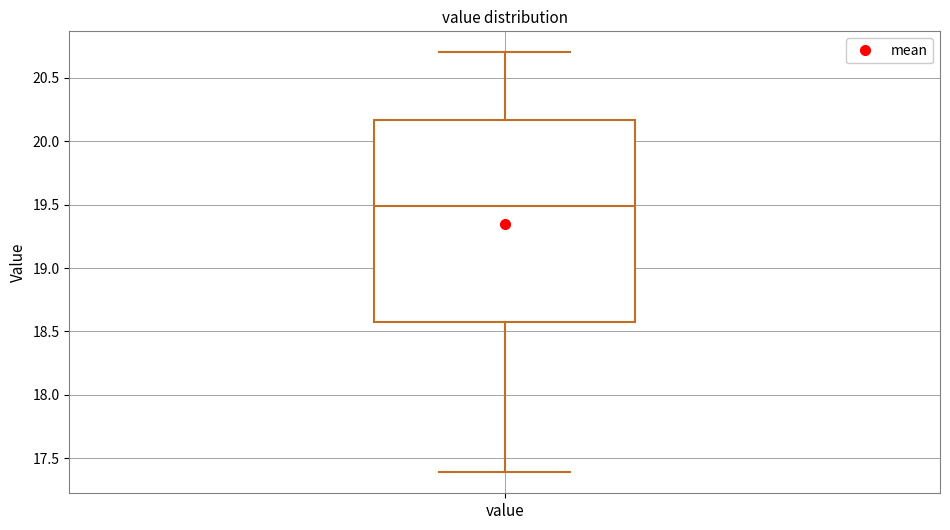

Transcribe this box plot: give where the median line is, the range the box spans, and where the two whiskers end, as read against the y-axis. The values are not printed on the chart, so give them approximately, as read against the axis.

median 19.50, box 18.60 to 20.15, whiskers 17.40 to 20.70